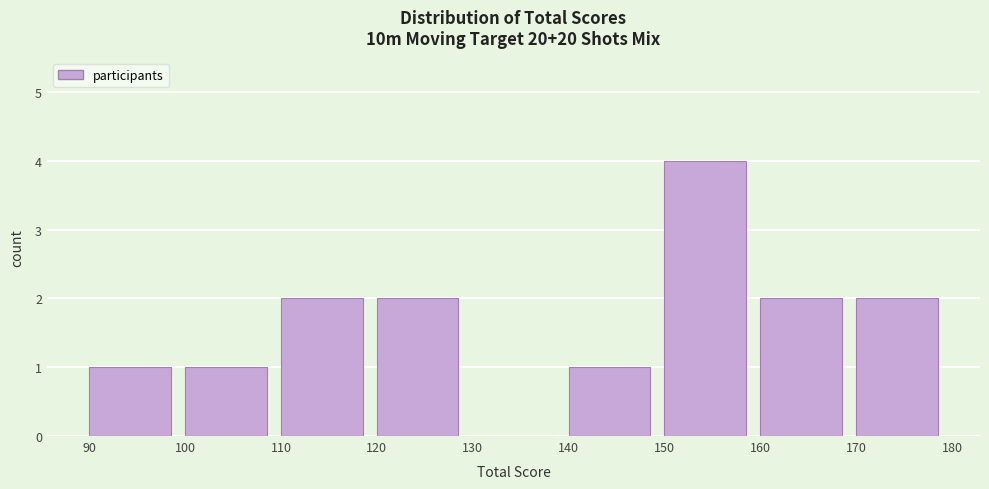

Reading left to right, transcribe this chart: for each bar, give the range it covers on the x-axis and its height. The values are not printed on the chart, so give them approximately, as read against the axis.

90 to 100: 1
100 to 110: 1
110 to 120: 2
120 to 130: 2
130 to 140: 0
140 to 150: 1
150 to 160: 4
160 to 170: 2
170 to 180: 2